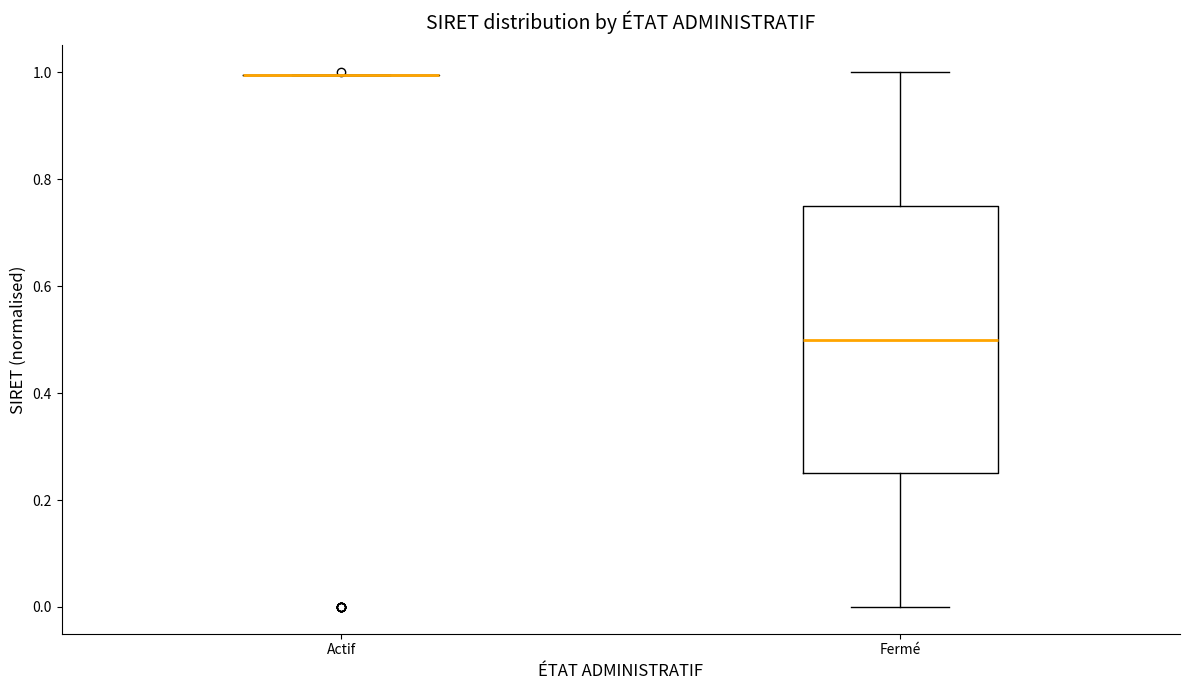

Comparing the boxes themselves (not the whiskers), which one is the tallest?

Fermé